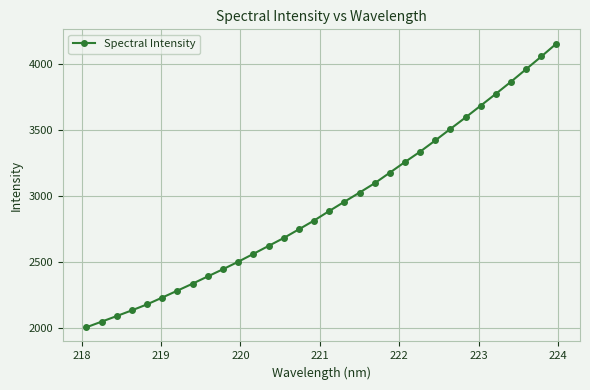

What is the sum of all values?

93832.9